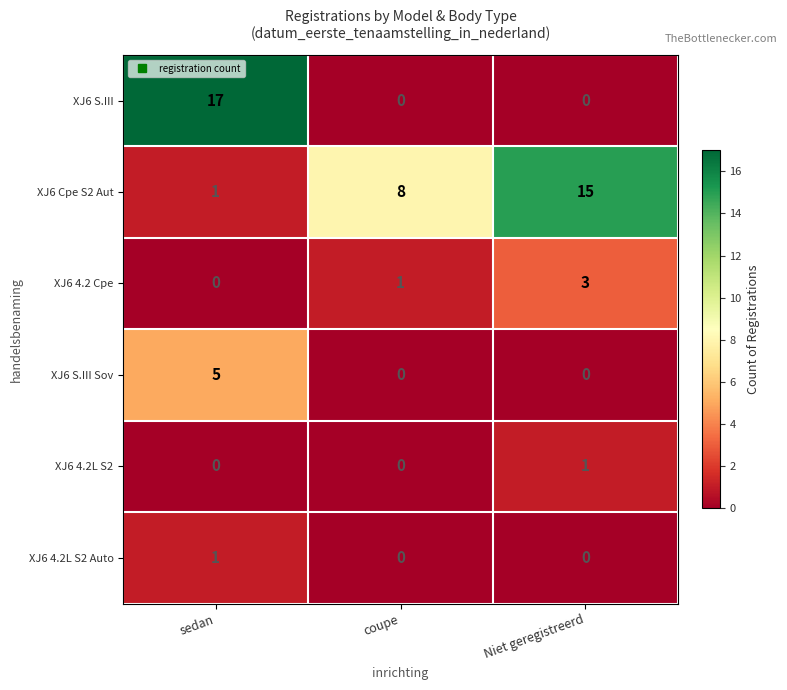

Is it true that XJ6 S.III equals 30 at sedan?

False